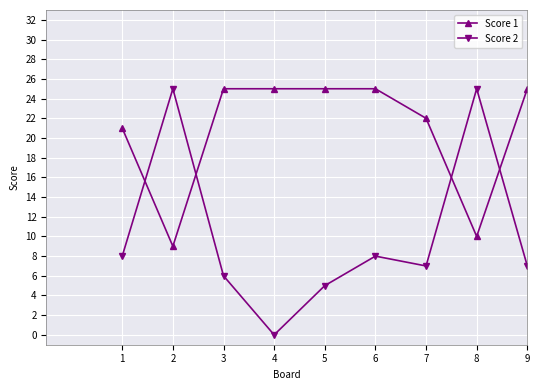

At which label does Score 2 reach its minimum?

4